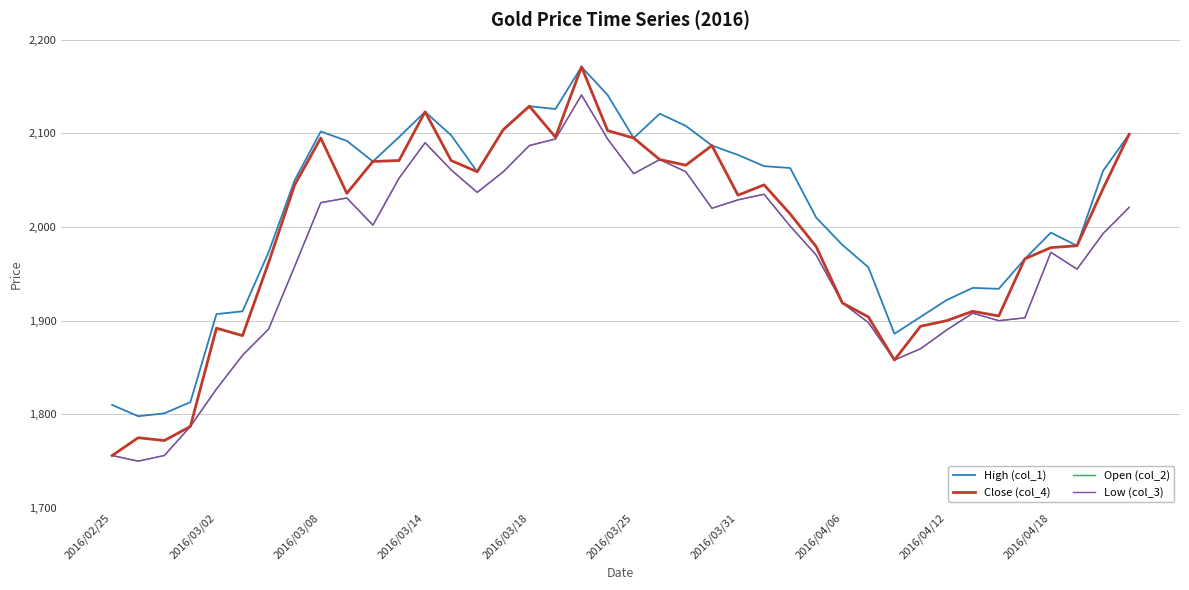

Where does the High (col_1) series first go above 2060?

2016/03/08